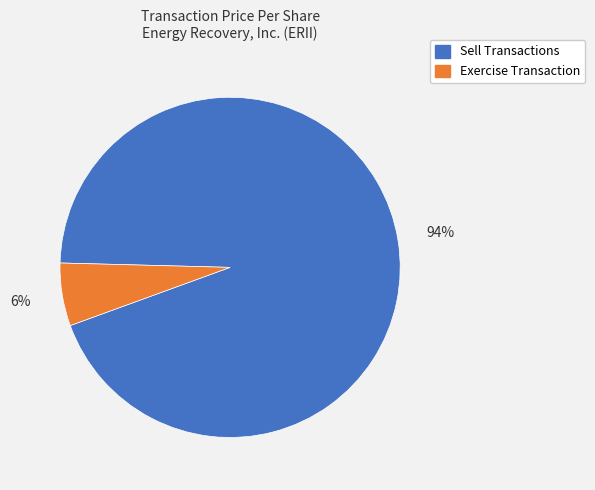

To the nearest percent, what is the average slice percentage?

50%